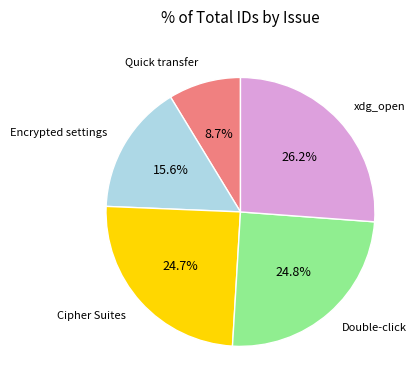

Does any single category account for the majority?

No